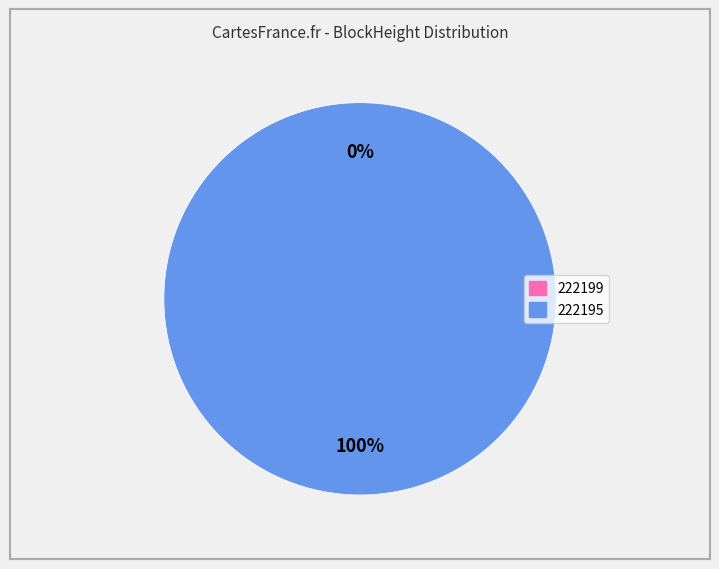

Is it true that 222195 is 100% of the pie?

True